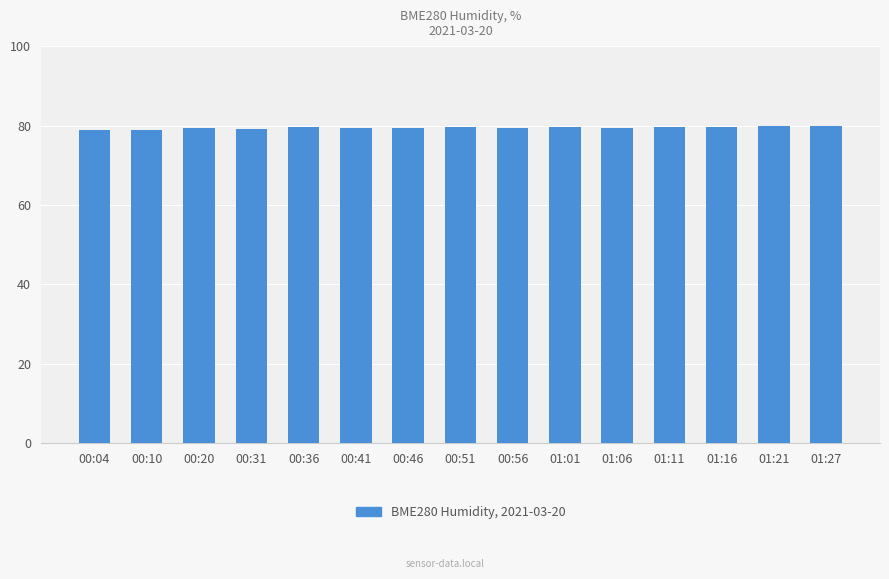

The value at 01:01 is 31.4. True or false?

False